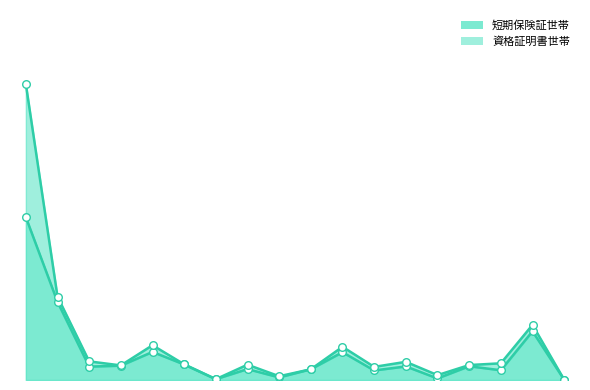

What is the total value across all series at 大分市?

5002